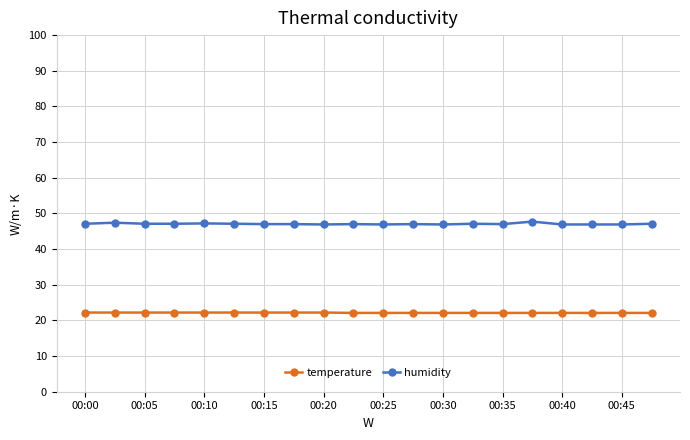

Which series has the largest total across all categories?

humidity